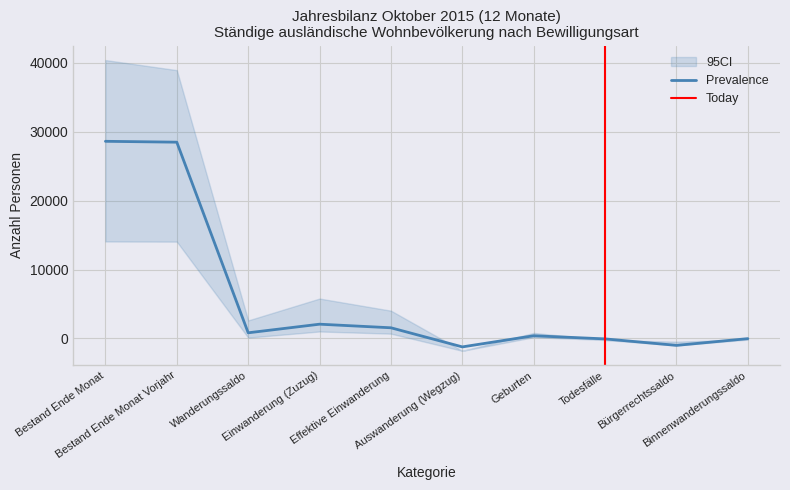

What is the total value across all series at Binnenwanderungssaldo?

-181